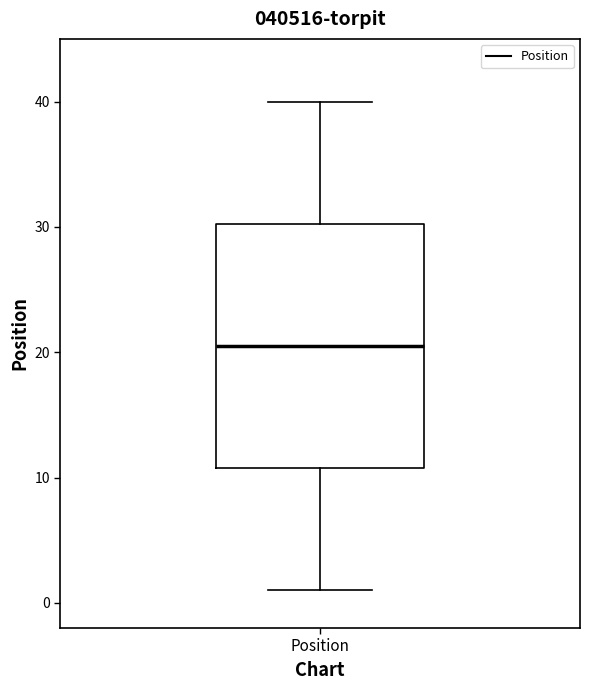

Transcribe this box plot: give where the median line is, the range the box spans, and where the two whiskers end, as read against the y-axis. The values are not printed on the chart, so give them approximately, as read against the axis.

median 21, box 11 to 30, whiskers 1 to 40